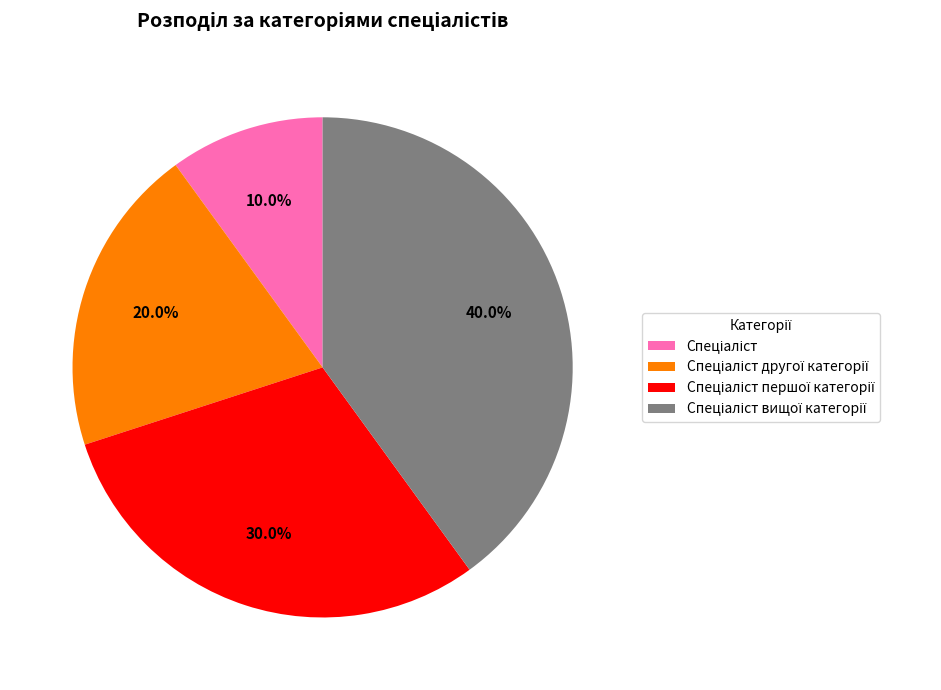

Is there a majority slice in this chart?

No